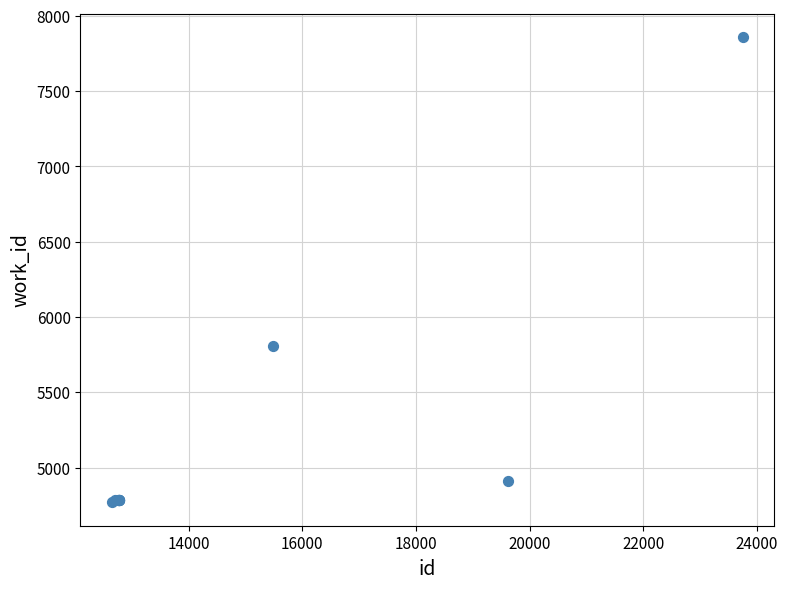

What Y value in the scatter plot is closest to 6314?

5805